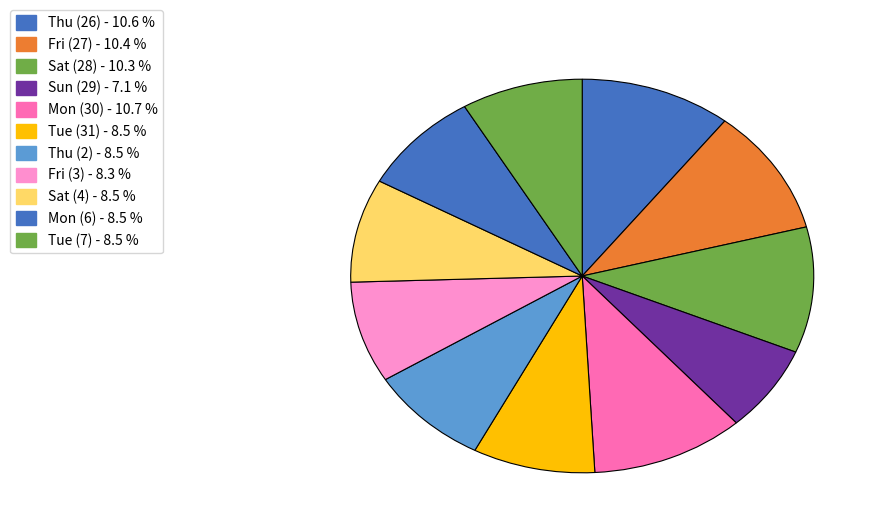

Rank the categories by value from highest to lowest.

Mon (30), Thu (26), Fri (27), Sat (28), Tue (31), Sat (4), Thu (2), Mon (6), Tue (7), Fri (3), Sun (29)